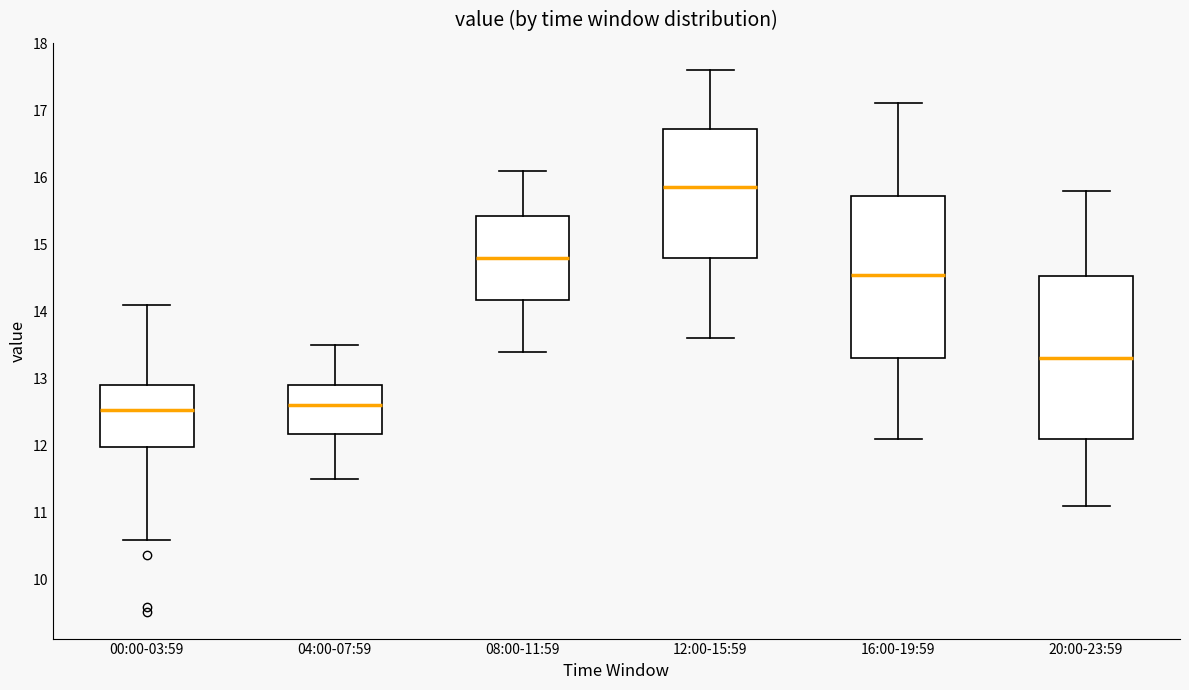

Reading left to right, read every box against the y-axis: the position of its median line, the range the box covers, and the ends of its whiskers. The values are not printed on the chart, so give them approximately, as read against the axis.

00:00-03:59: median 12.5, box 12.0 to 12.9, whiskers 10.6 to 14.1
04:00-07:59: median 12.6, box 12.2 to 12.9, whiskers 11.5 to 13.5
08:00-11:59: median 14.8, box 14.2 to 15.4, whiskers 13.4 to 16.1
12:00-15:59: median 15.9, box 14.8 to 16.7, whiskers 13.6 to 17.6
16:00-19:59: median 14.6, box 13.3 to 15.7, whiskers 12.1 to 17.1
20:00-23:59: median 13.3, box 12.1 to 14.5, whiskers 11.1 to 15.8